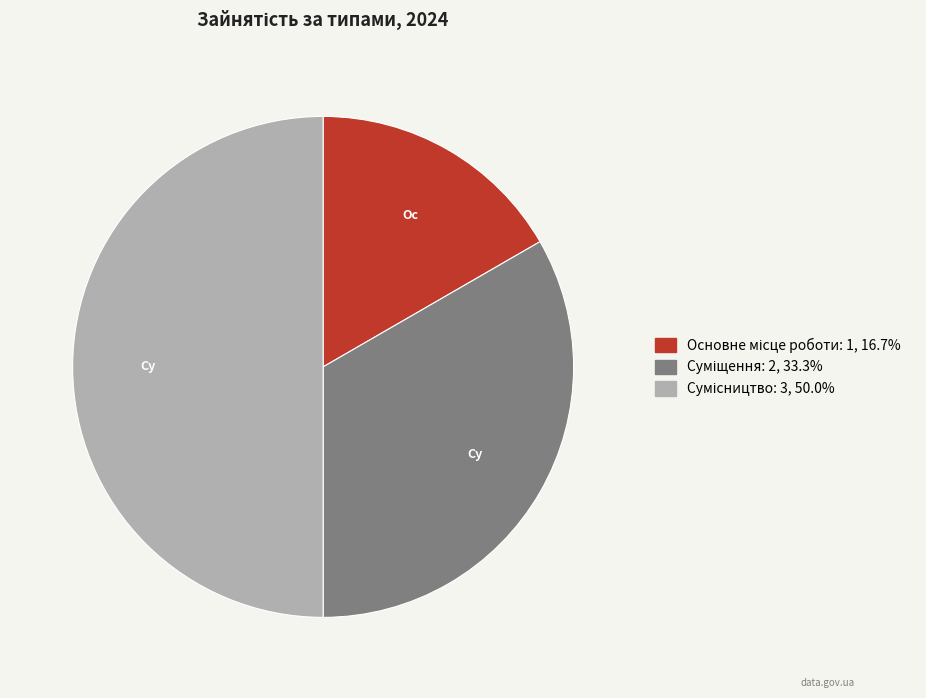

To the nearest percent, what is the average slice percentage?

33%